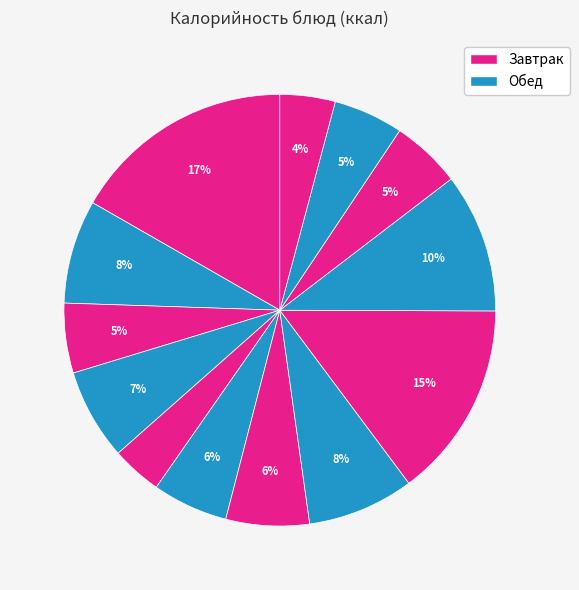

To the nearest percent, what is the average slice percentage?

8%